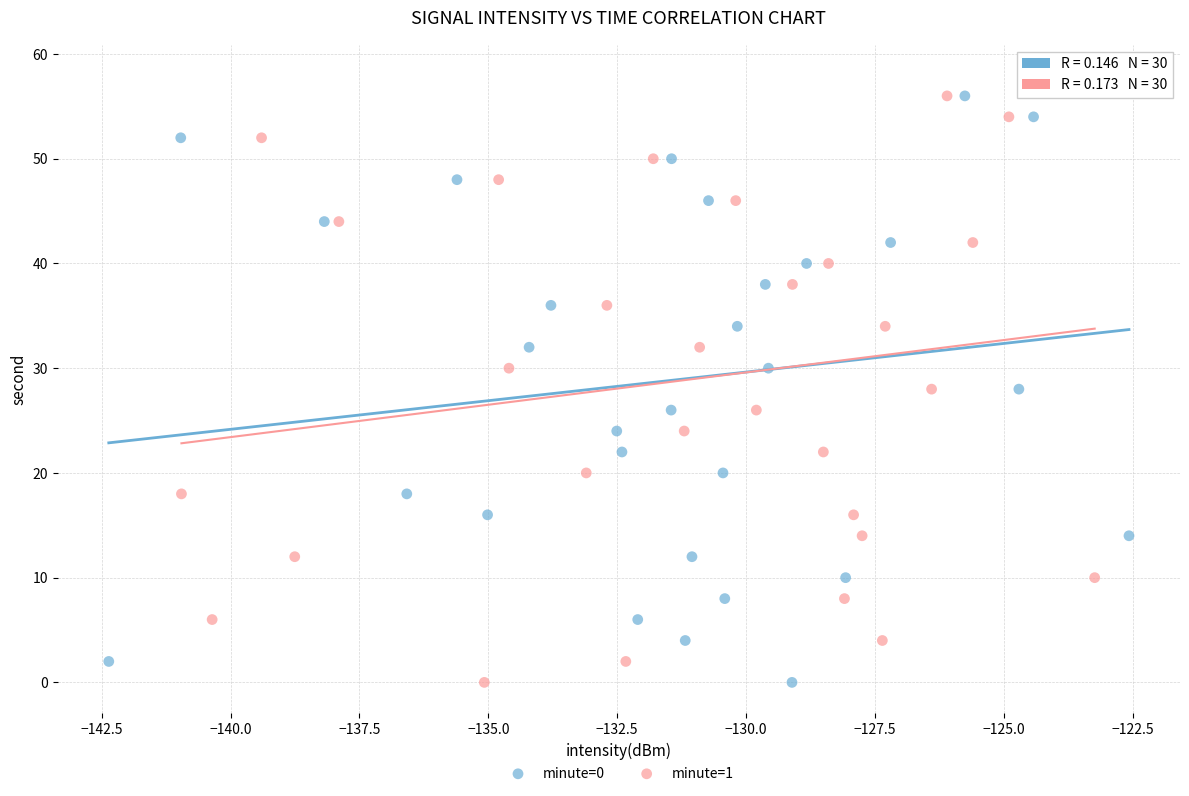

What are all the series names shown in the legend?

minute=0, minute=1